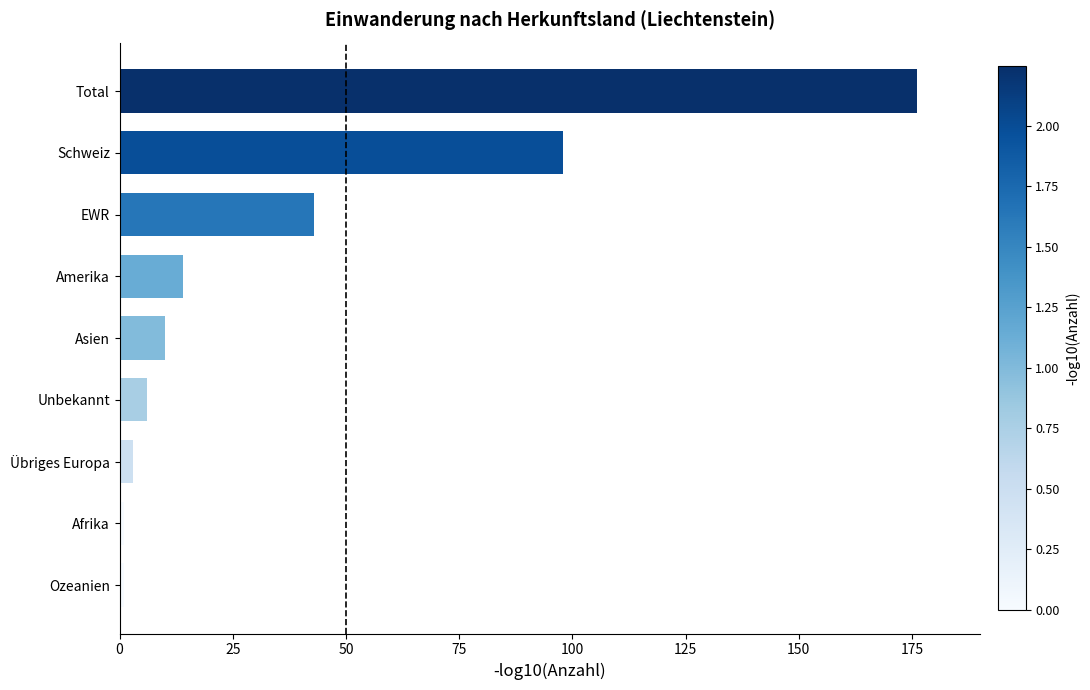

Which has a higher value, Afrika or Amerika?

Amerika